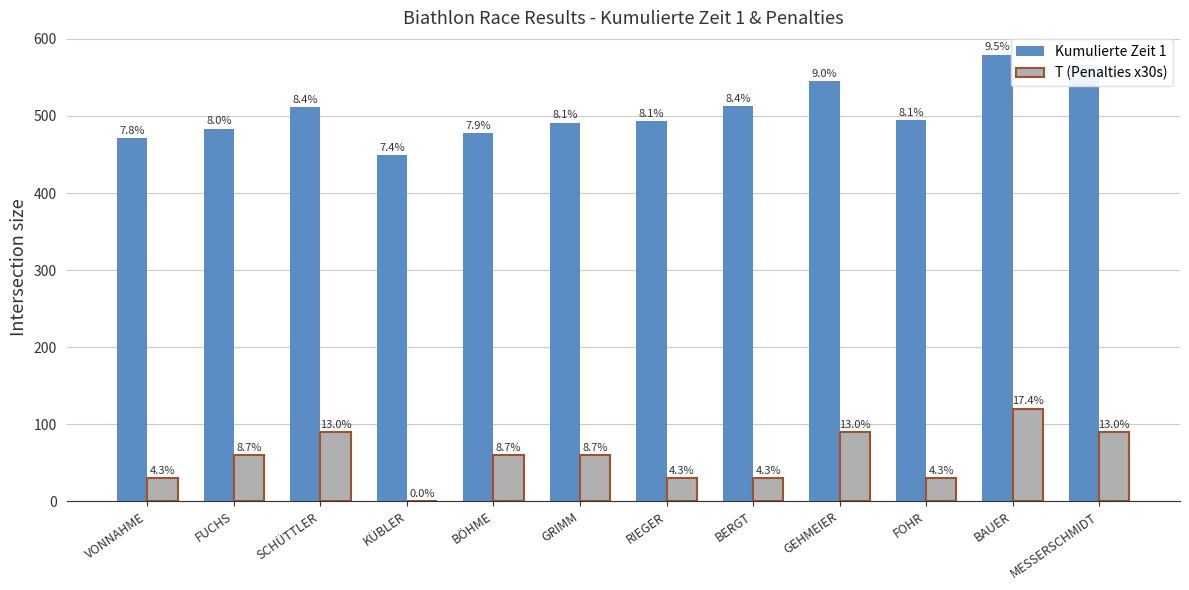

Which series has the largest total across all categories?

Kumulierte Zeit 1